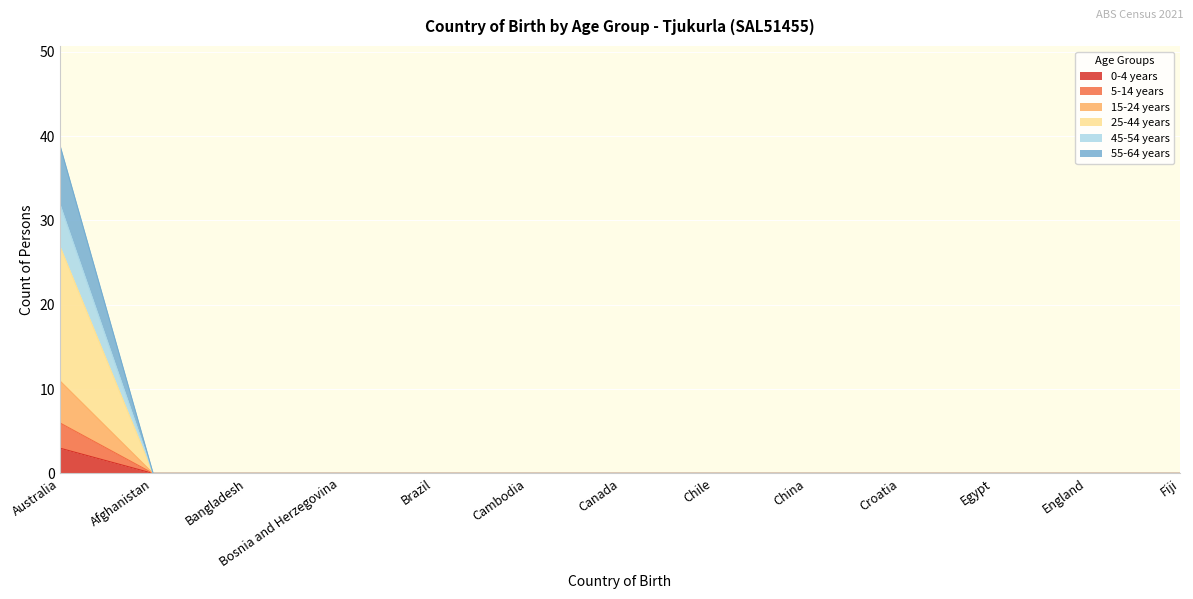

Count the number of categories in the chart.

13